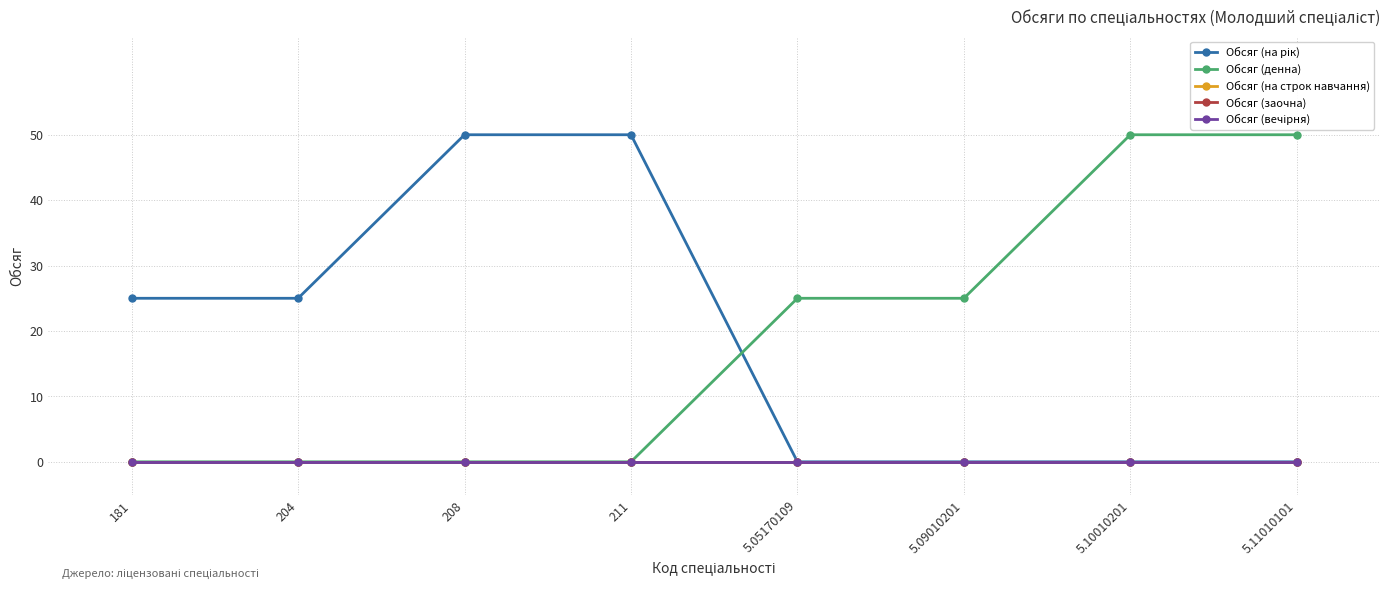

Where does the Обсяг (на рік) series first go above 25?

208